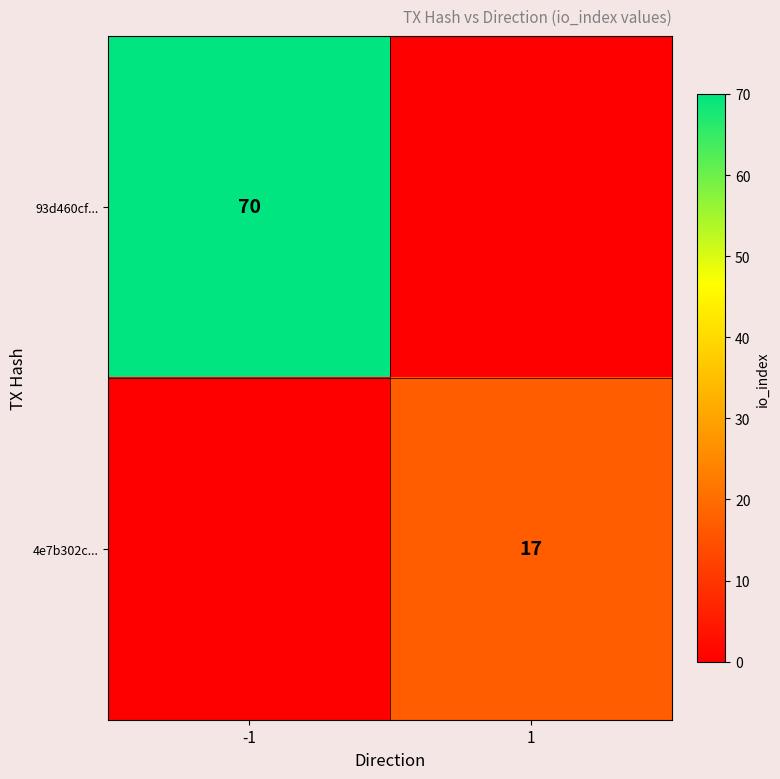

Is it true that 93d460cf... equals 22 at -1?

False